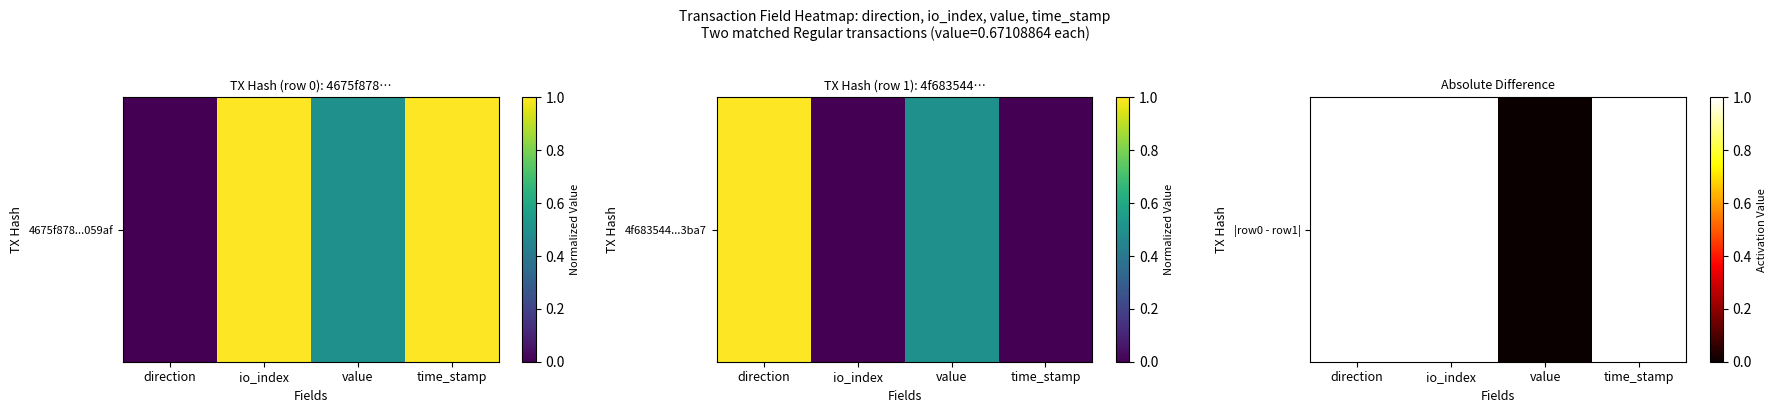

At which category does the chart reach its peak across all series?

direction